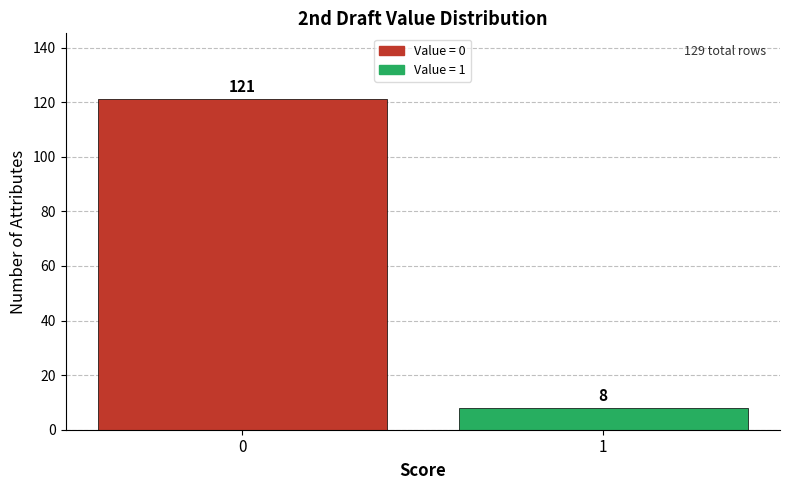

Reading left to right, what are all the values shown in this chart?

0=121	1=8